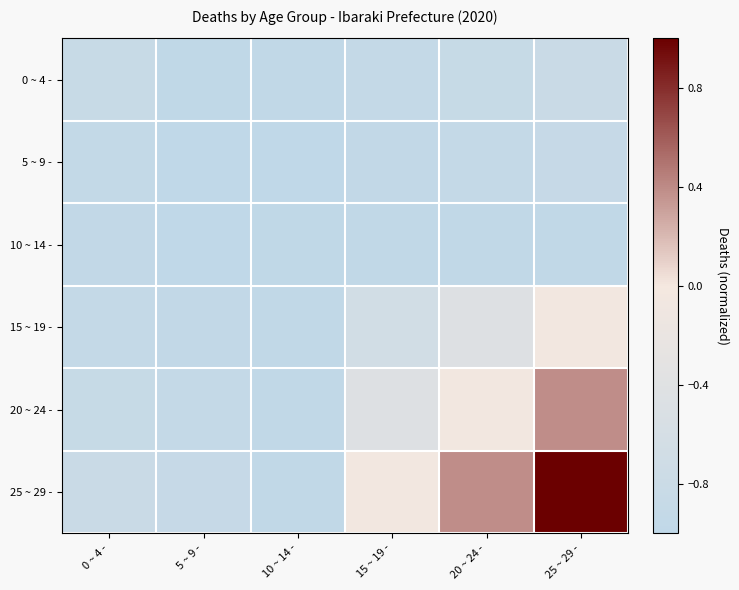

Reading left to right, what are all the values shown in this chart?

0 ~ 4 -: 0 ~ 4 -=-0.9	5 ~ 9 -=-1.0	10 ~ 14 -=-1.0	15 ~ 19 -=-0.9	20 ~ 24 -=-0.9	25 ~ 29 -=-0.8
5 ~ 9 -: 0 ~ 4 -=-0.9	5 ~ 9 -=-1.0	10 ~ 14 -=-1.0	15 ~ 19 -=-0.9	20 ~ 24 -=-0.9	25 ~ 29 -=-0.9
10 ~ 14 -: 0 ~ 4 -=-0.9	5 ~ 9 -=-1.0	10 ~ 14 -=-1.0	15 ~ 19 -=-1.0	20 ~ 24 -=-1.0	25 ~ 29 -=-1.0
15 ~ 19 -: 0 ~ 4 -=-0.9	5 ~ 9 -=-0.9	10 ~ 14 -=-1.0	15 ~ 19 -=-0.7	20 ~ 24 -=-0.5	25 ~ 29 -=-0.1
20 ~ 24 -: 0 ~ 4 -=-0.9	5 ~ 9 -=-0.9	10 ~ 14 -=-1.0	15 ~ 19 -=-0.5	20 ~ 24 -=-0.1	25 ~ 29 -=0.4
25 ~ 29 -: 0 ~ 4 -=-0.8	5 ~ 9 -=-0.9	10 ~ 14 -=-1.0	15 ~ 19 -=-0.1	20 ~ 24 -=0.4	25 ~ 29 -=1.0